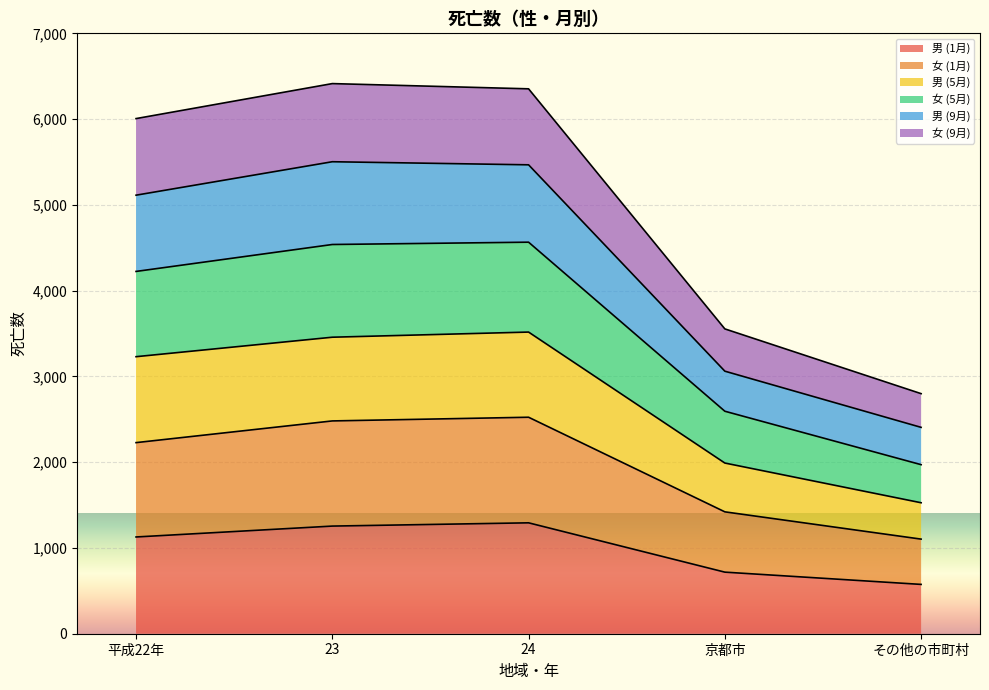

True or false: 男 (9月) and 女 (5月) cross at least once.

False